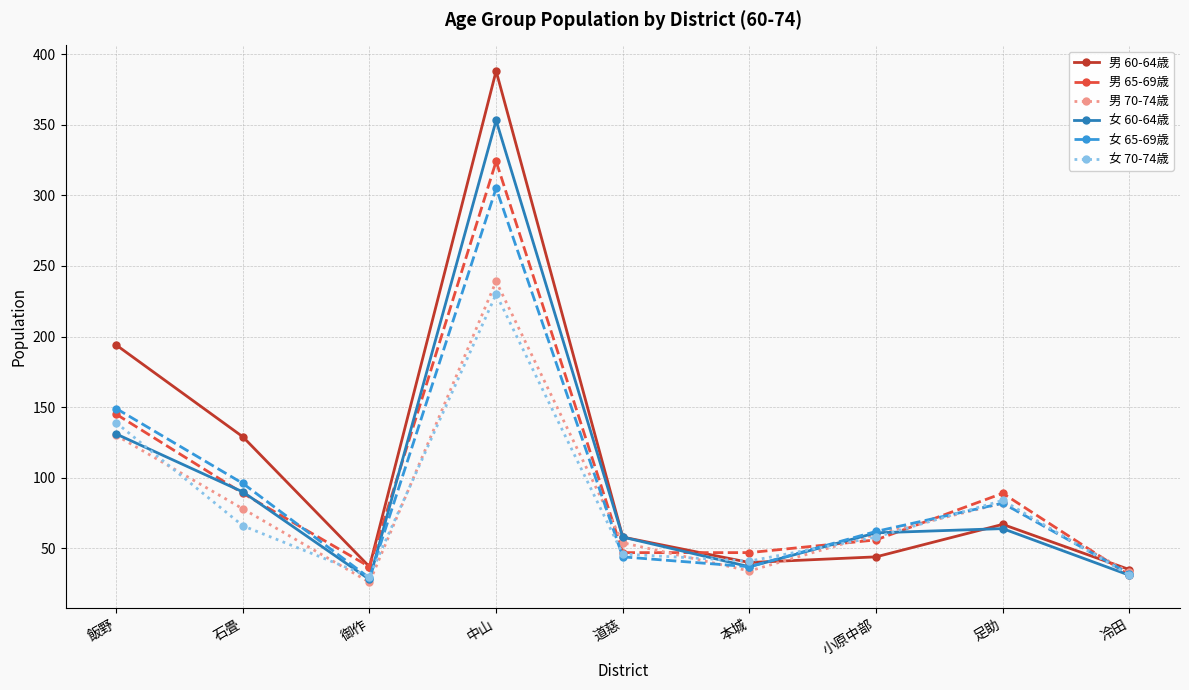

Read the 女 60-64歳 value at 道慈.

58